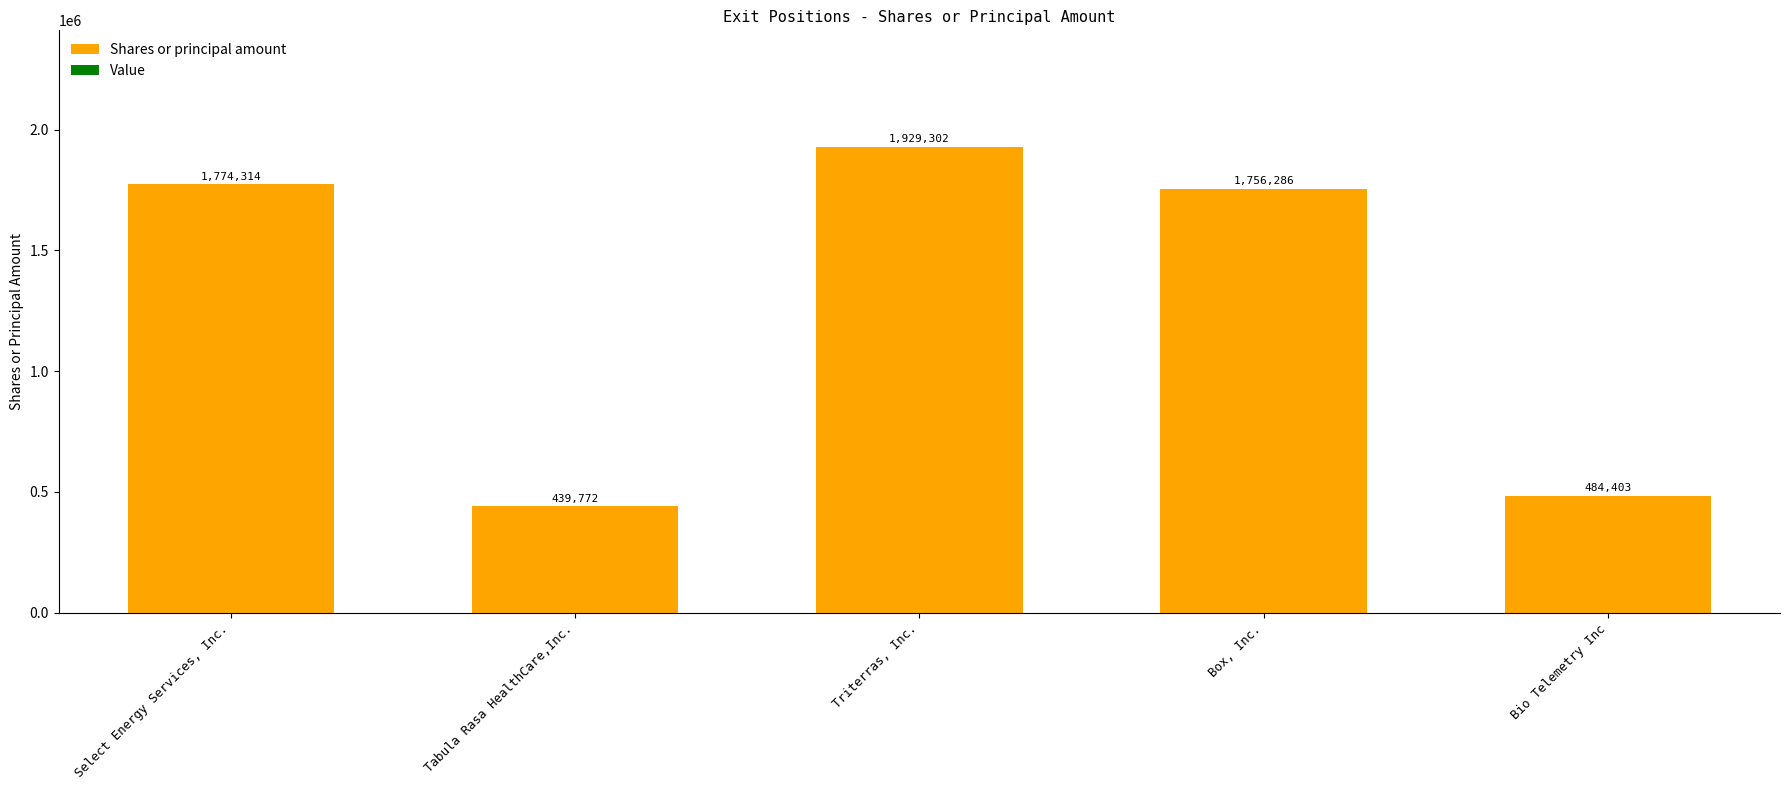

What is the sum of all values?

6384077